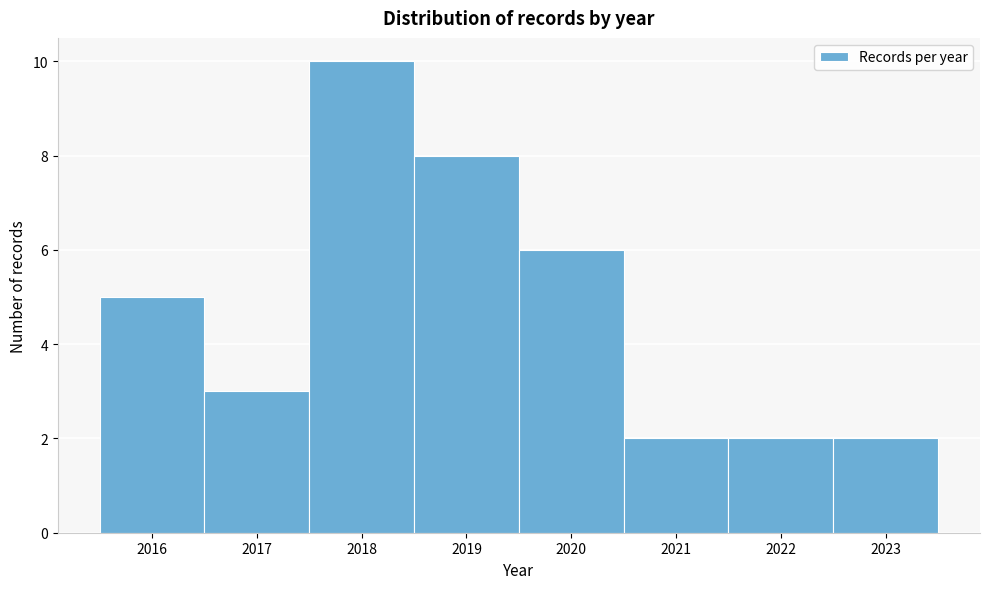

Over which range of the x-axis is the bar tallest?

2017.5 to 2018.5